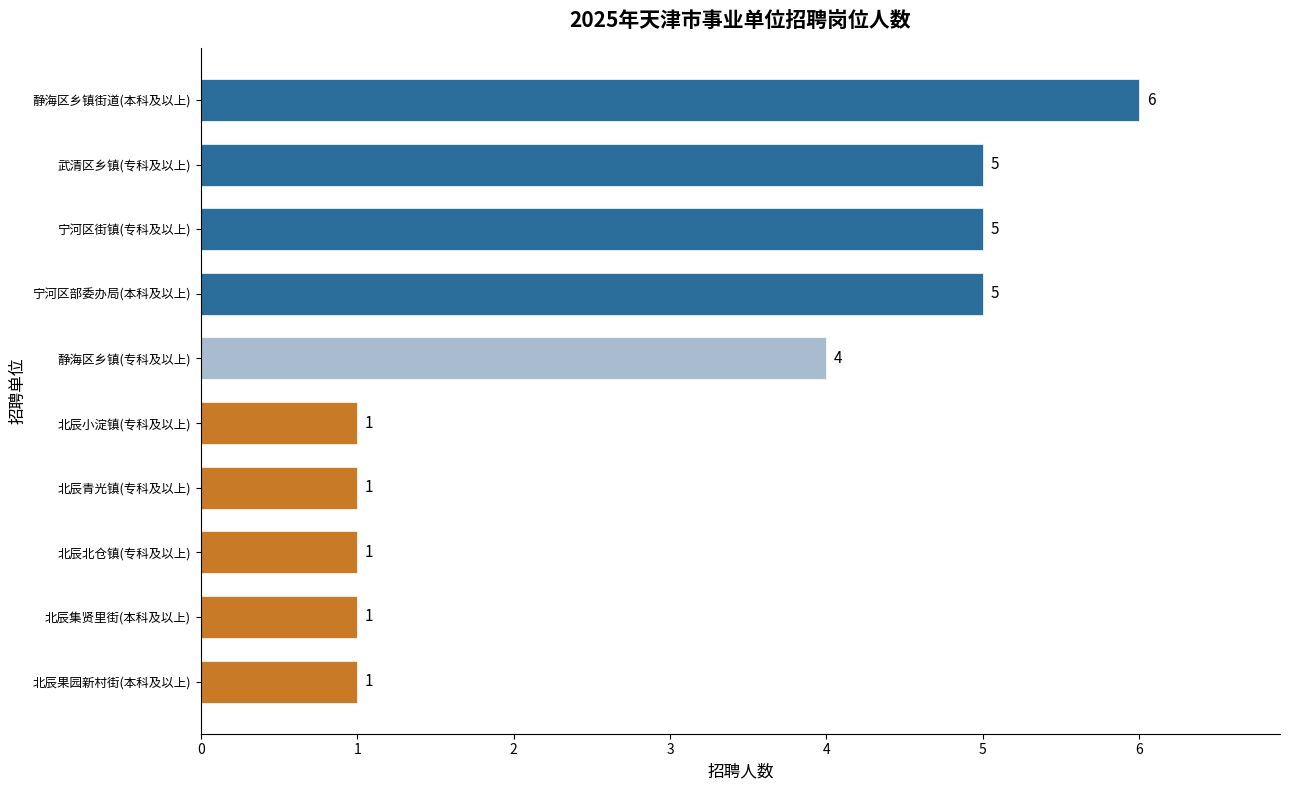

What is the difference between the maximum and minimum values?

5